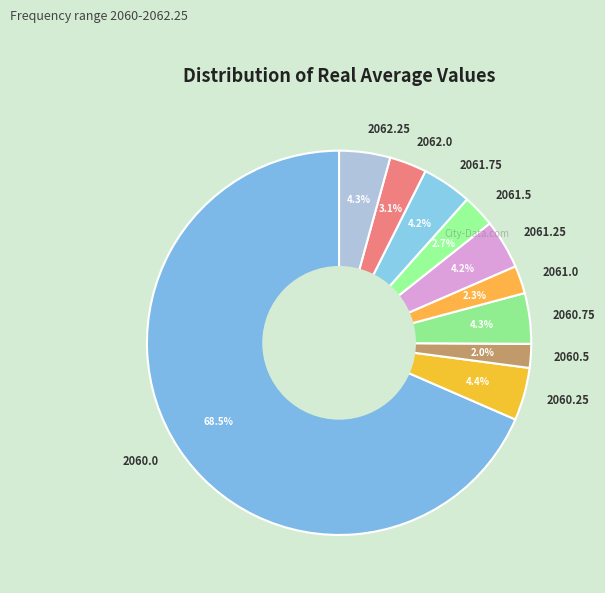

Approximately how many times larger is the value at 2061.5 compared to 2060.25?

0.6